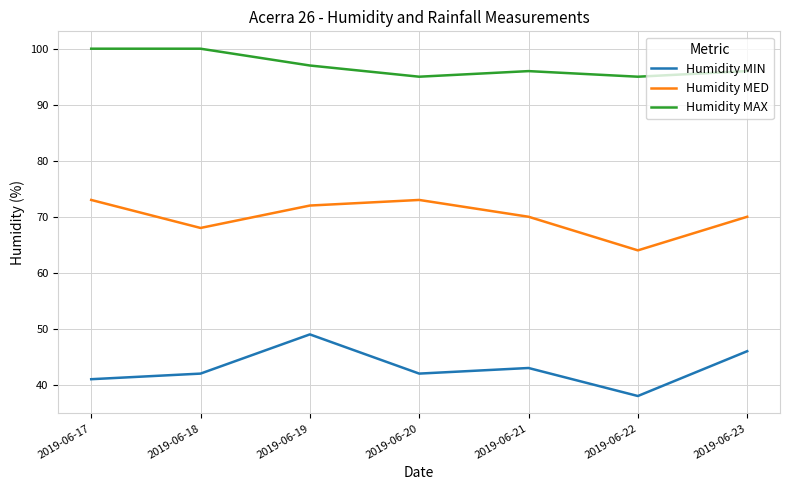

At which label is Humidity MIN closest to 43?

2019-06-21